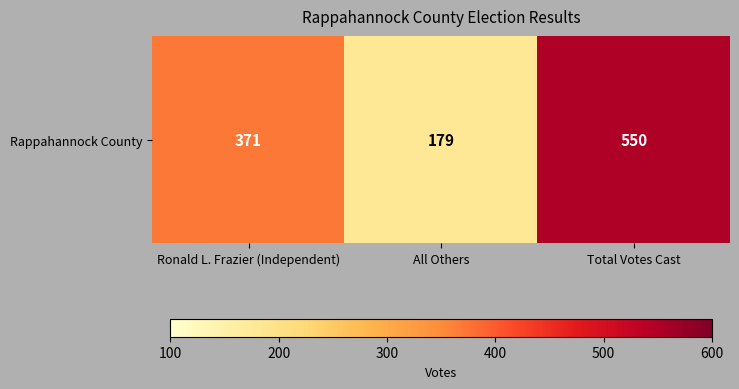

What is the maximum value shown in the chart?

550